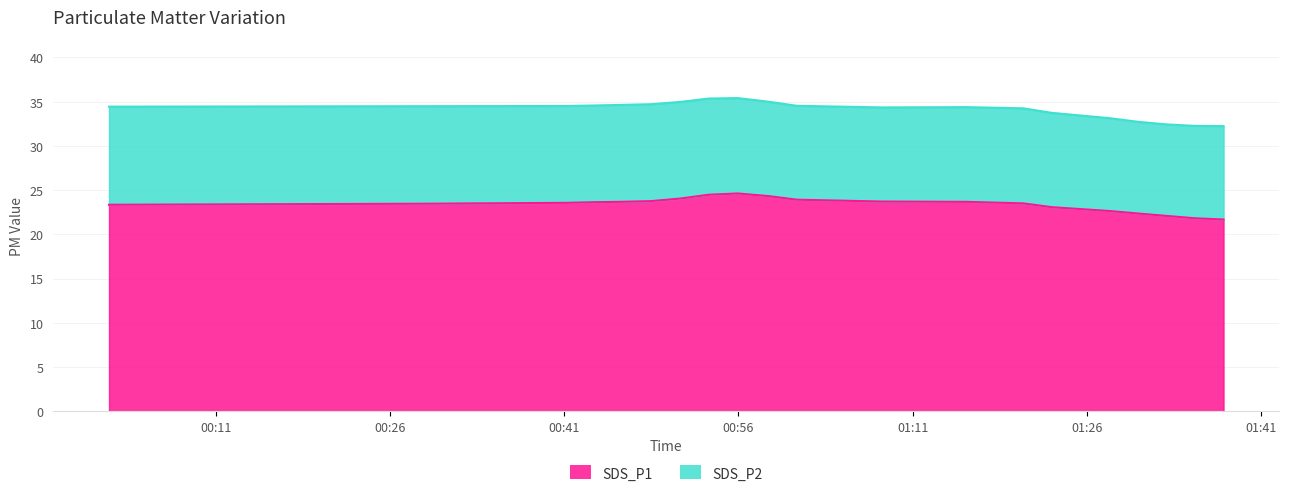

What is the maximum value for SDS_P1?

24.6